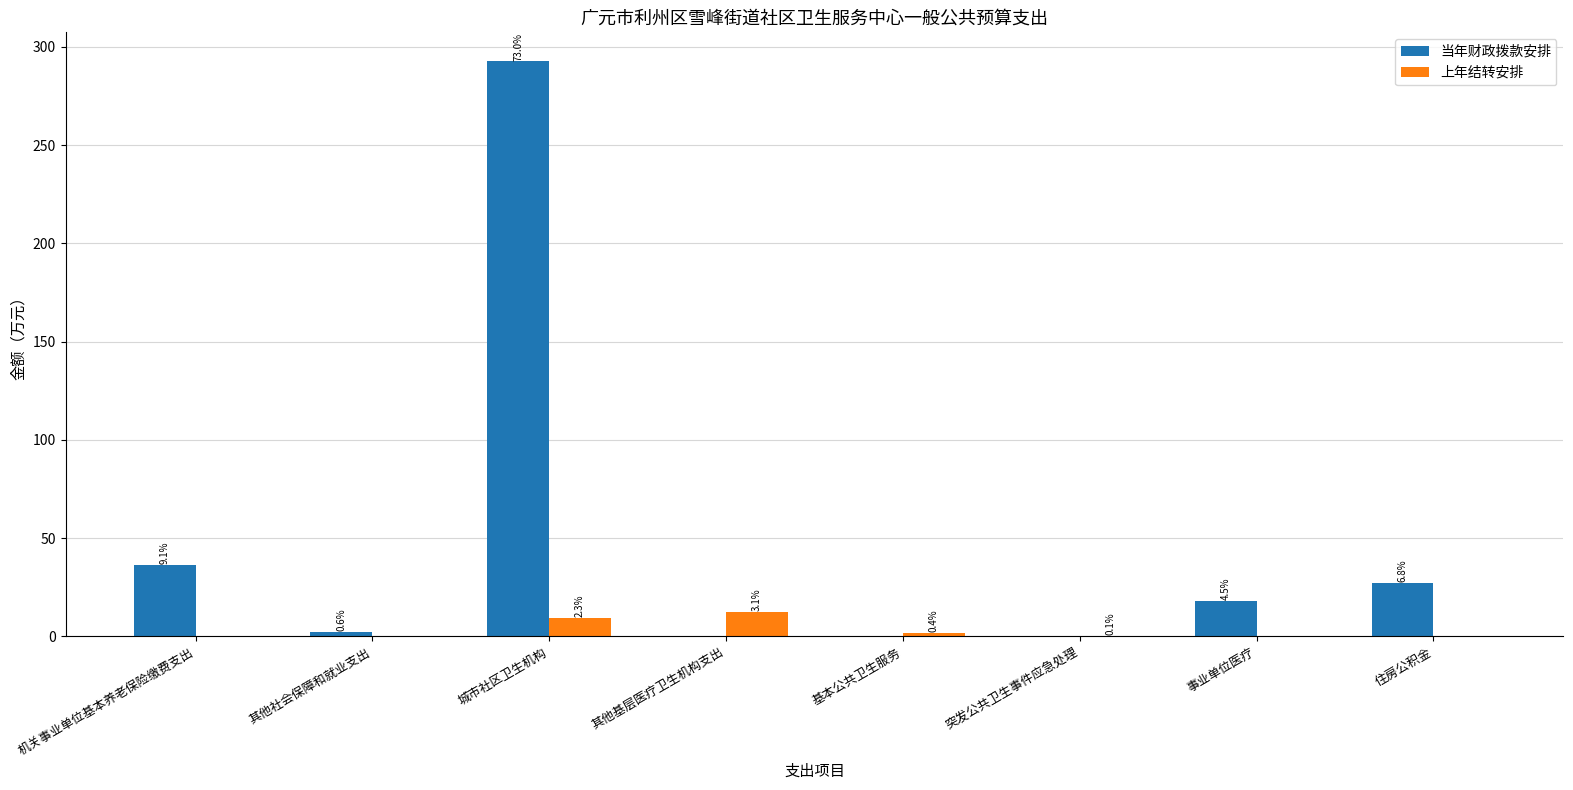

What is the difference between the highest and lowest values at 突发公共卫生事件应急处理?

0.4